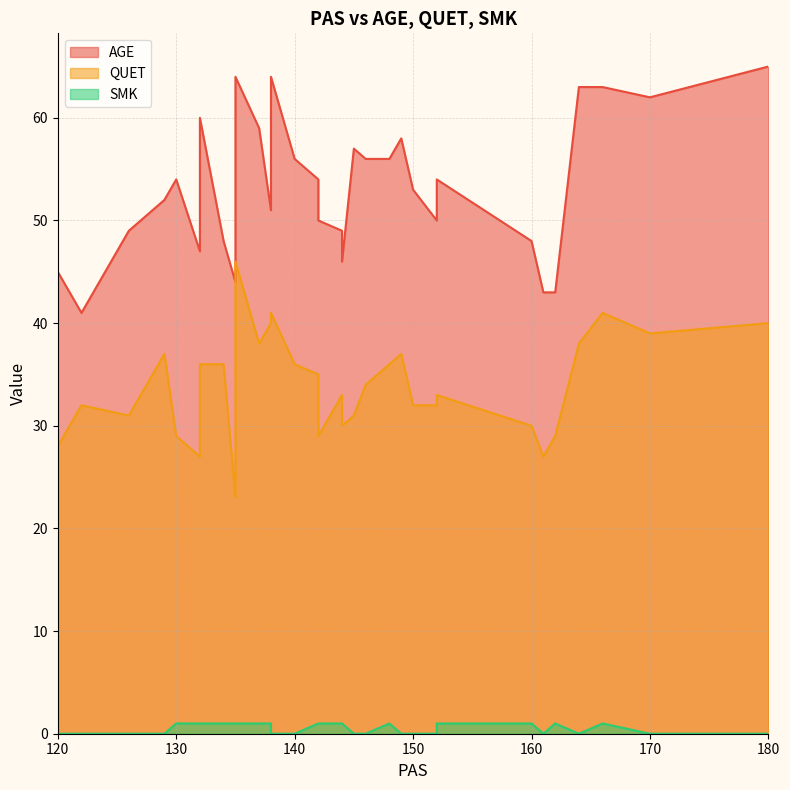

Rank the series by their maximum value, from lowest to highest.

SMK, QUET, AGE